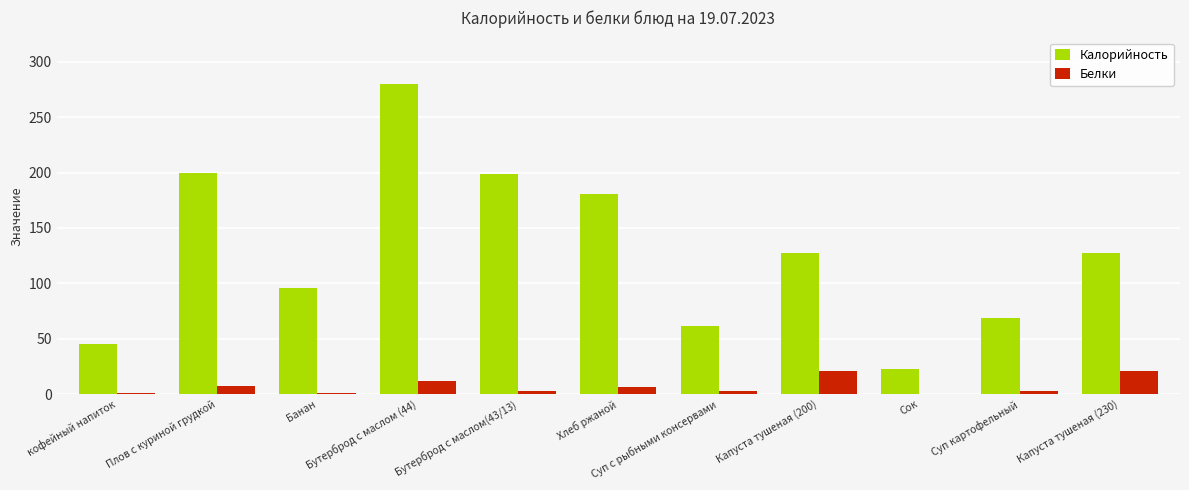

Which series has the largest total across all categories?

Калорийность